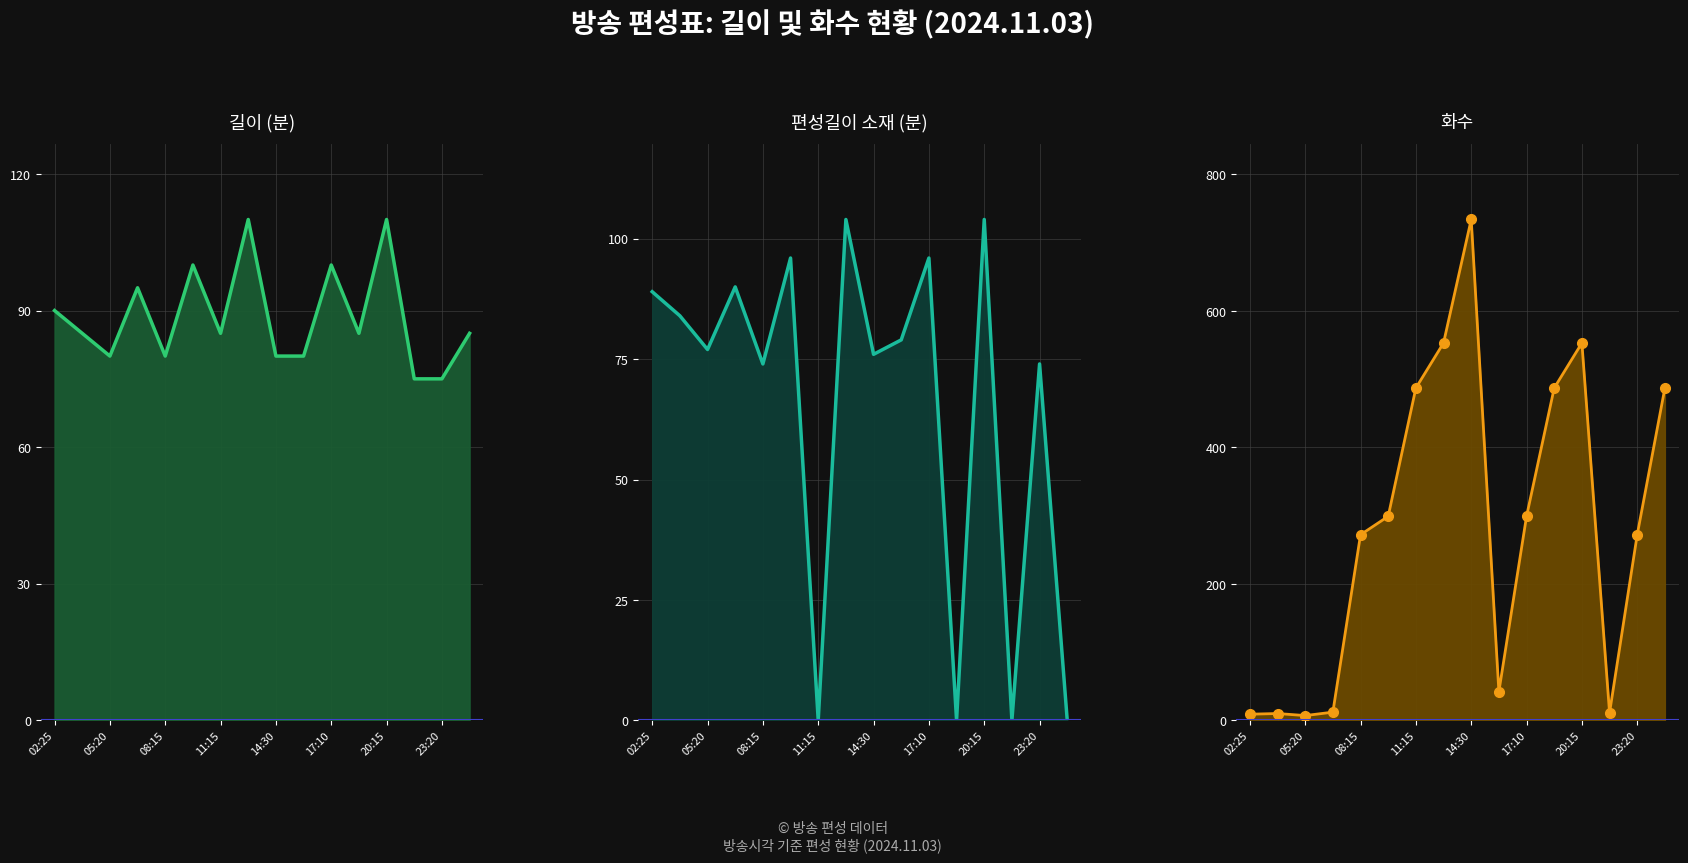

Which series has the largest total across all categories?

화수